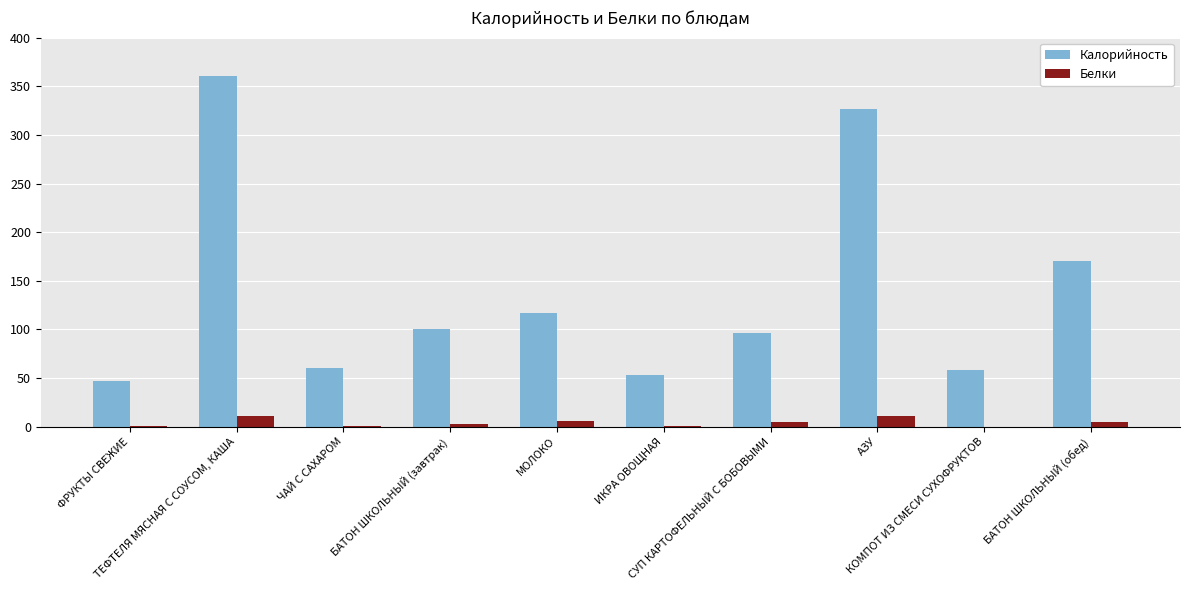

How many data points does each series have?

10